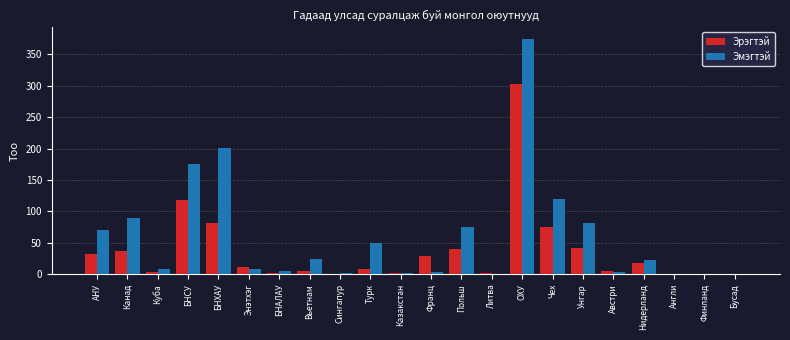

How many categories are shown in the chart?

22